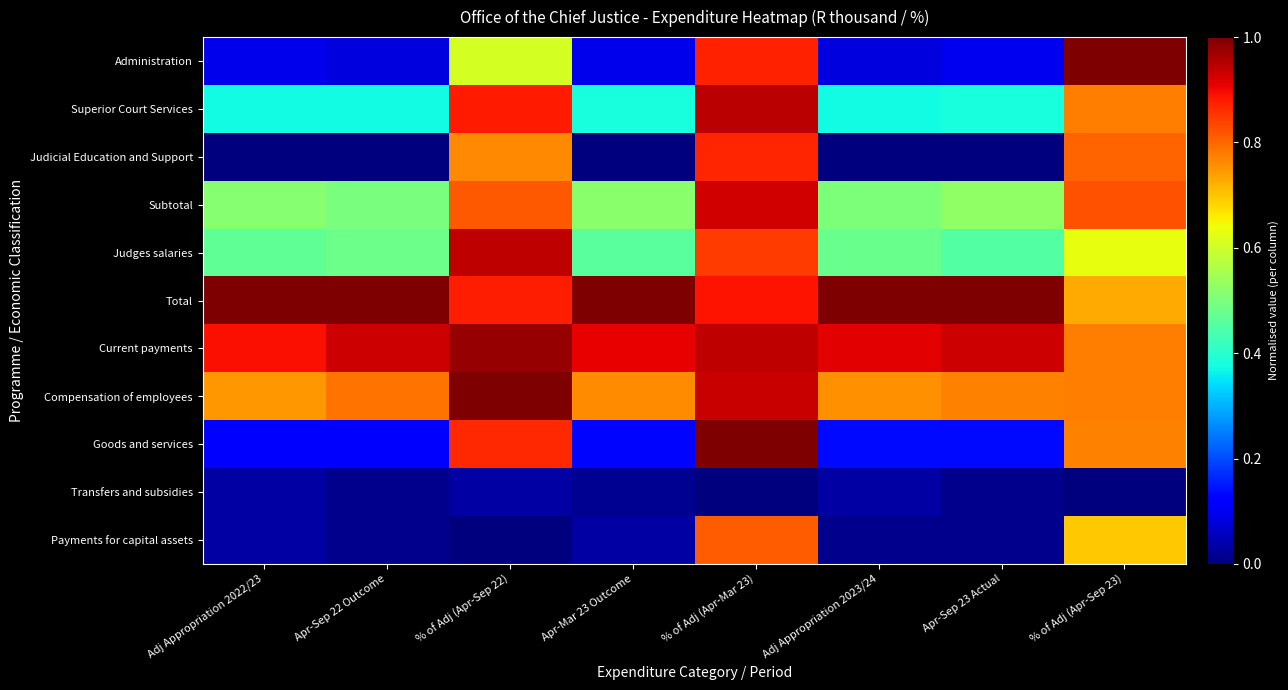

How many data points does each series have?

8